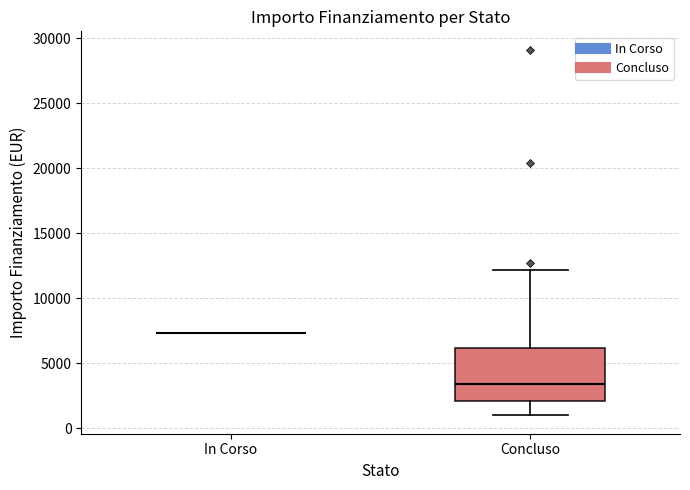

Reading left to right, read every box against the y-axis: the position of its median line, the range the box covers, and the ends of its whiskers. The values are not printed on the chart, so give them approximately, as read against the axis.

In Corso: box collapsed to a line at 7500, whiskers 7500 to 7500
Concluso: median 3500, box 2000 to 6000, whiskers 1000 to 12000